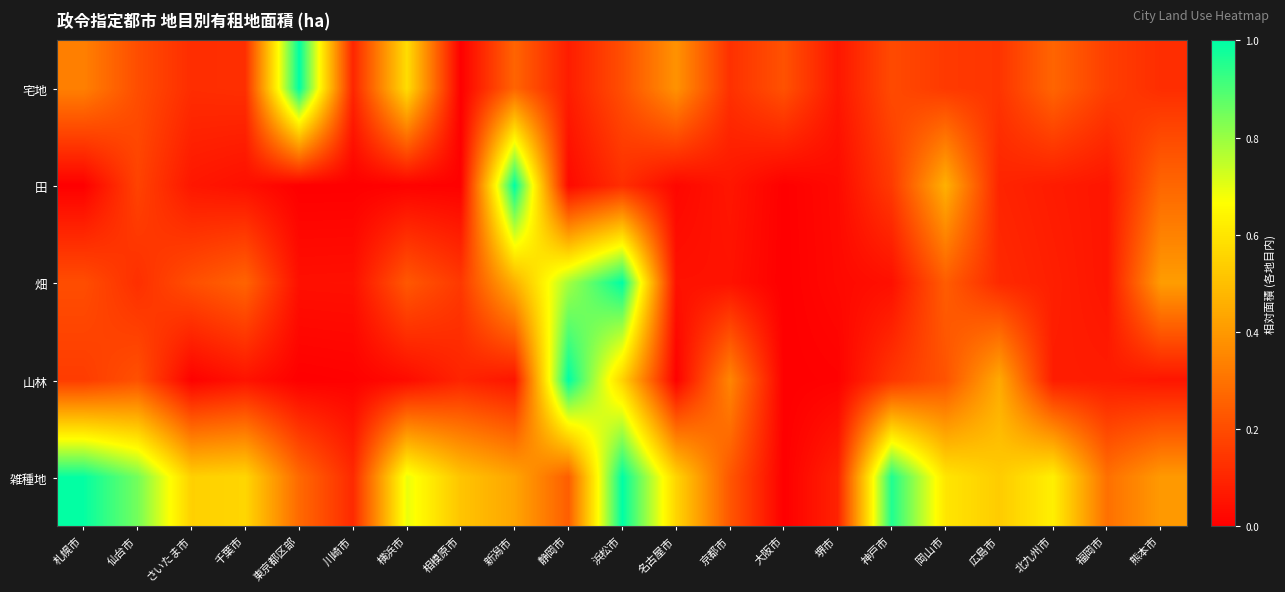

How many distinct data groups are displayed?

5